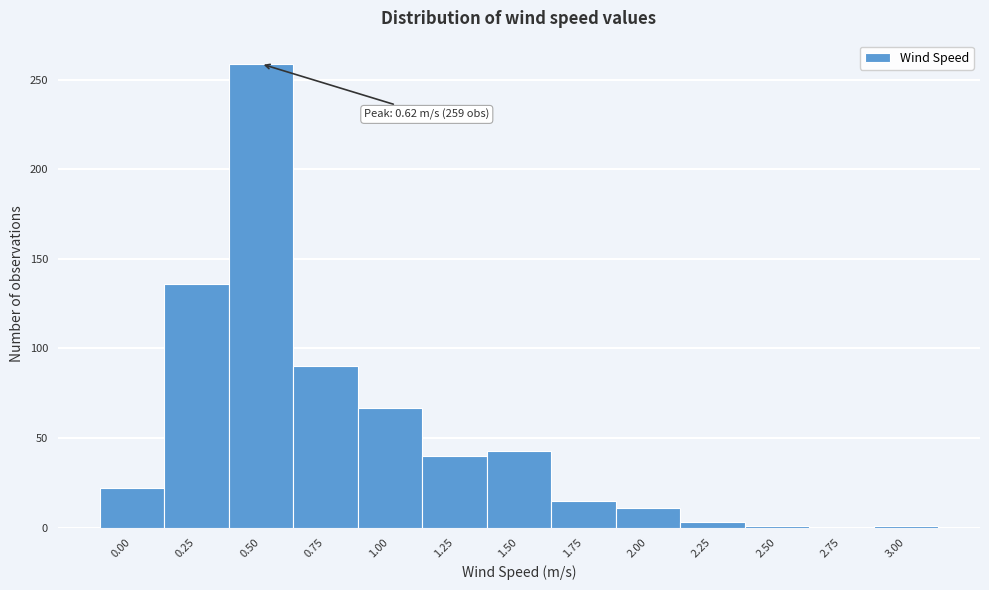

Is it true that the value at 1.50 is 68?

False